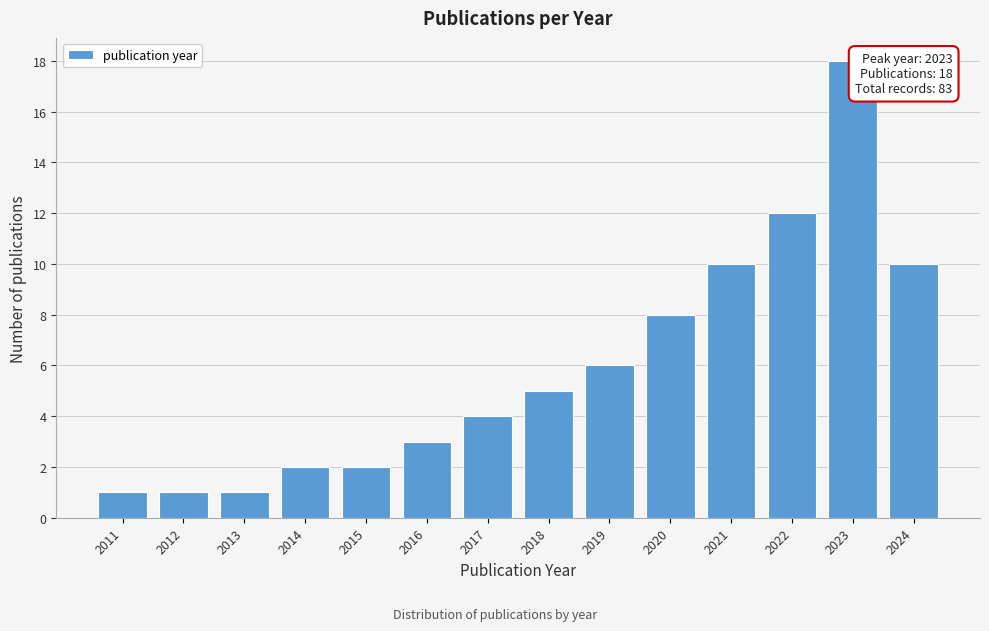

Reading left to right, list all the values displayed in this chart.

1	1	1	2	2	3	4	5	6	8	10	12	18	10